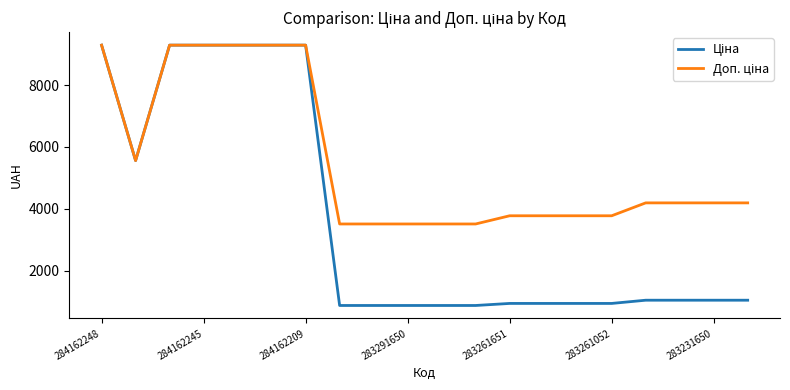

What is the smallest value displayed?

878.0